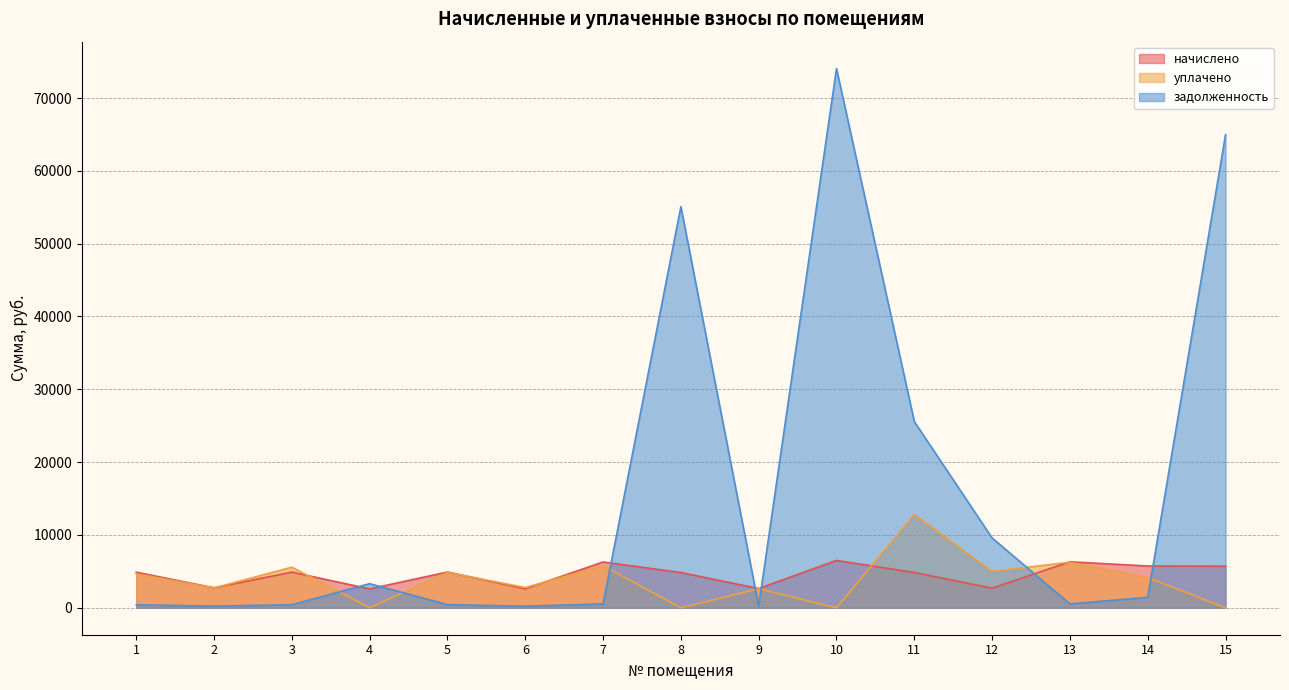

How many intersections are there between задолженность and уплачено?

7